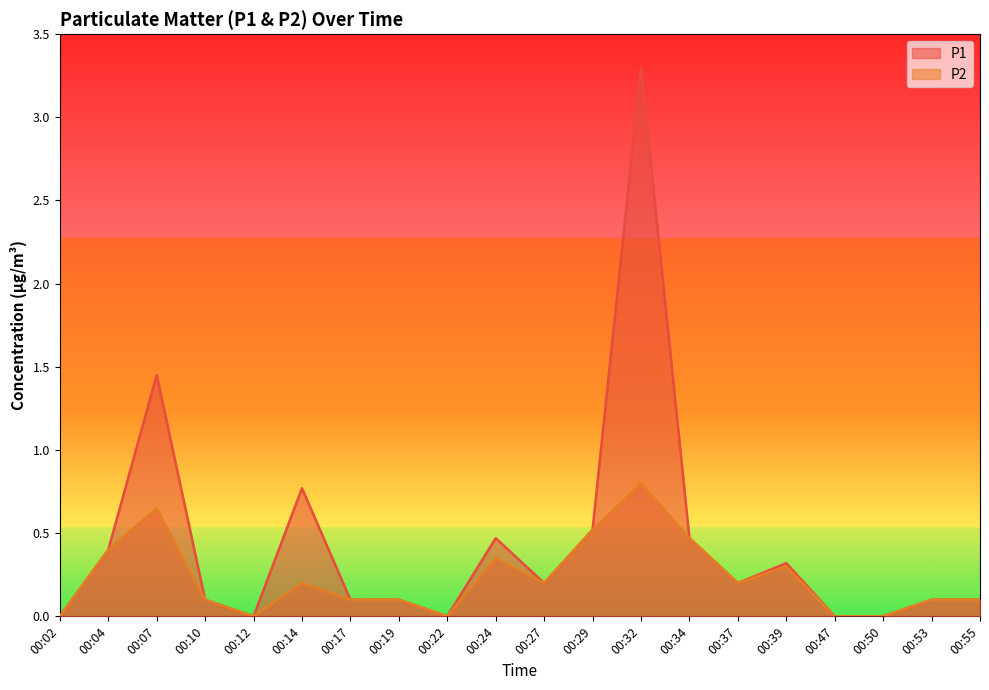

The value of P1 at 00:53 is 0.0. True or false?

False